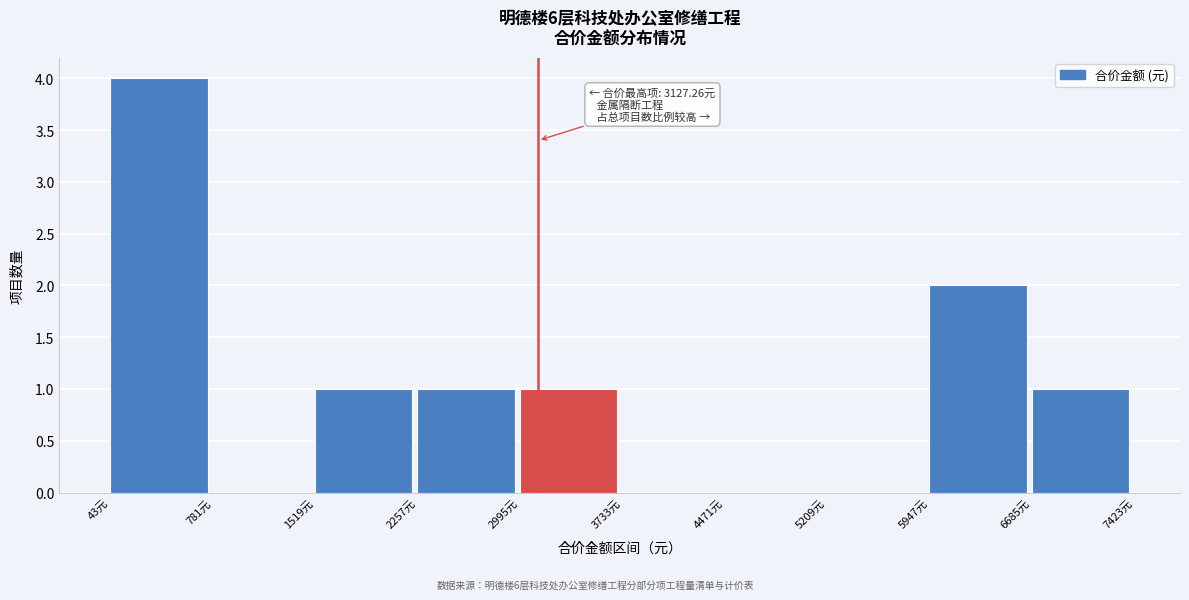

Which range on the x-axis has the tallest bar?

0 to 800